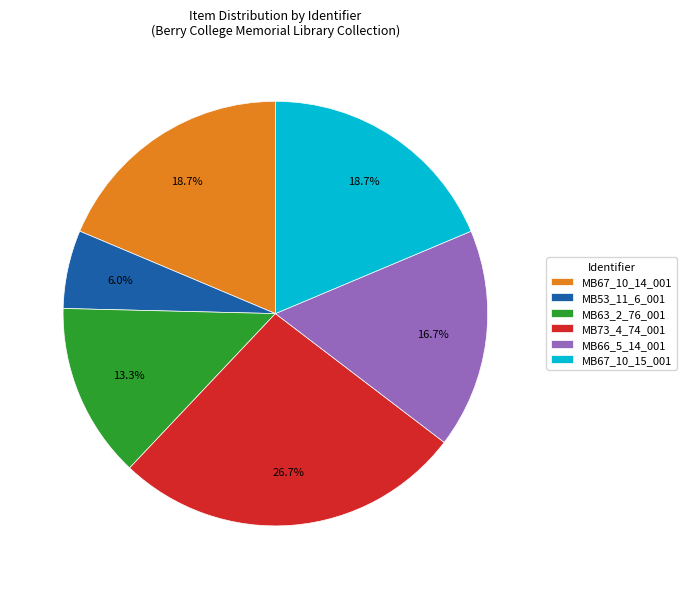

Which category has the biggest portion of the pie?

MB73_4_74_001